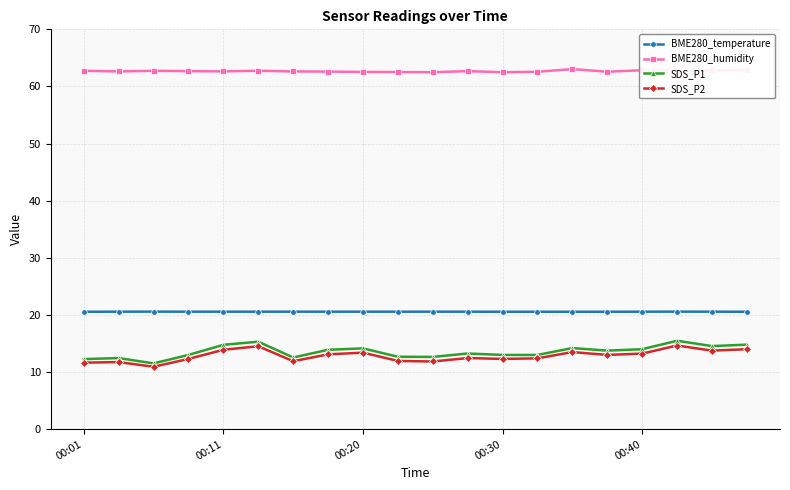

True or false: BME280_humidity and BME280_temperature cross at least once.

False